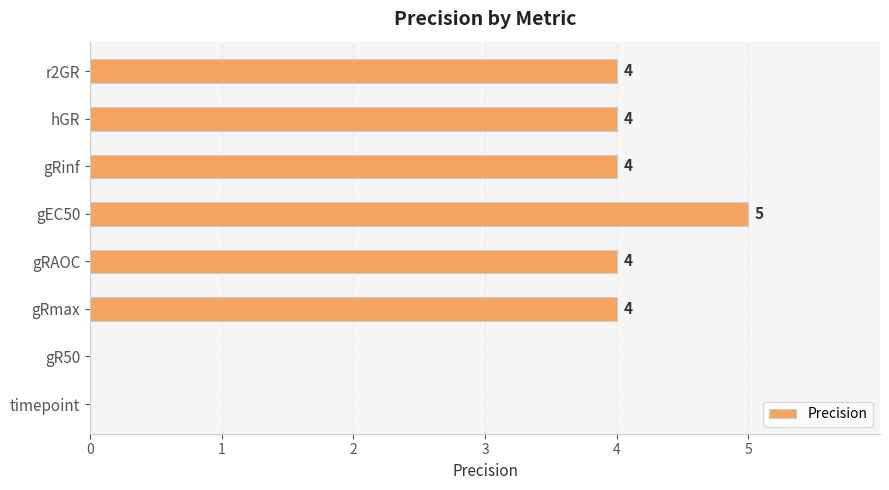

What is the sum of all values?

25